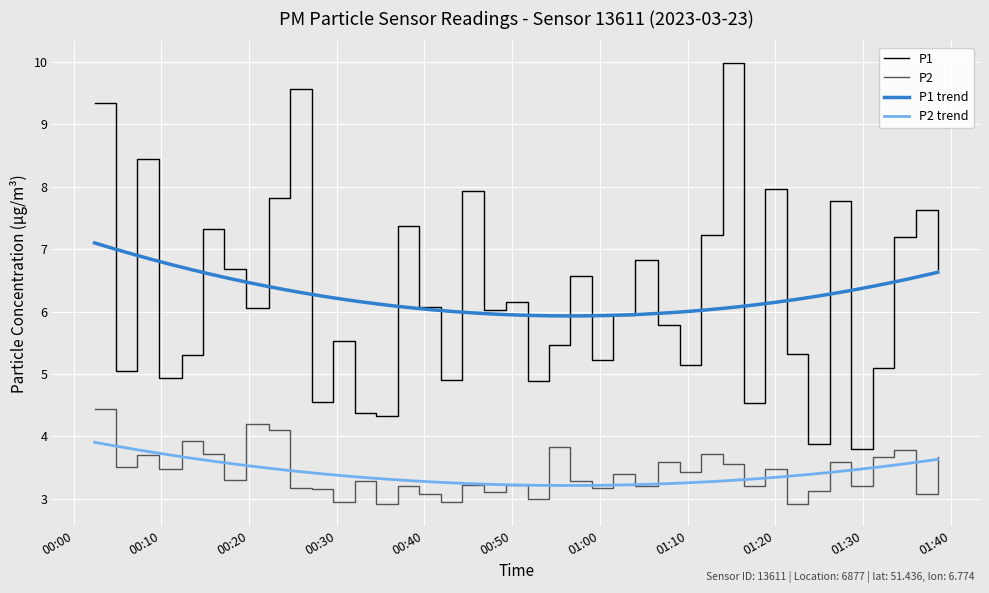

Reading left to right, what are all the values shown in this chart?

P1: 9.3	5.0	8.4	4.9	5.3	7.3	6.7	6.0	7.8	9.6	4.5	5.5	4.4	4.3	7.4	6.1	4.9	7.9	6.0	6.2	4.9	5.5	6.6	5.2	6.0	6.8	5.8	5.2	7.2	10.0	4.5	8.0	5.3	3.9	7.8	3.8	5.1	7.2	7.6	6.7
P2: 4.4	3.5	3.7	3.5	3.9	3.7	3.3	4.2	4.1	3.2	3.1	3.0	3.3	2.9	3.2	3.1	3.0	3.2	3.1	3.2	3.0	3.8	3.3	3.2	3.4	3.2	3.6	3.4	3.7	3.5	3.2	3.5	2.9	3.1	3.6	3.2	3.7	3.8	3.1	3.7